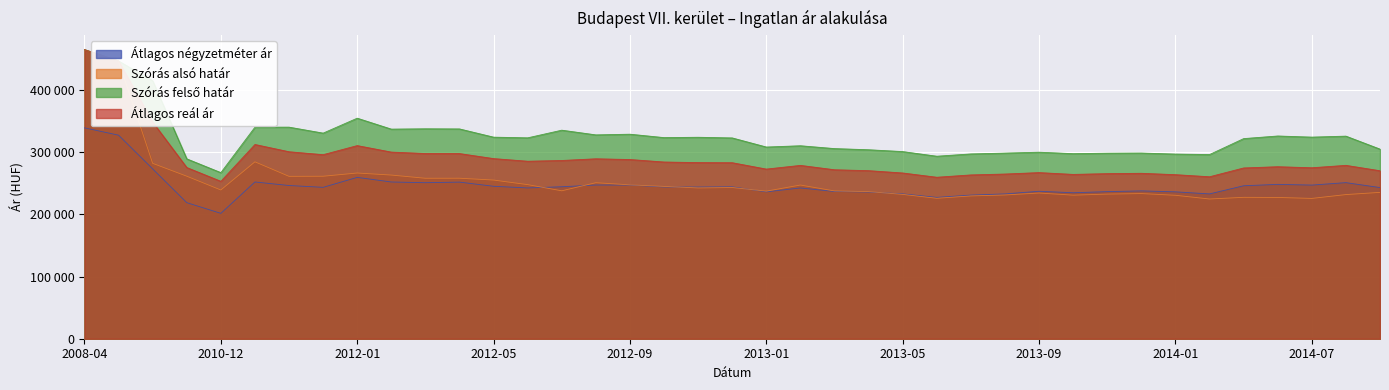

What is the approximate value of Átlagos reál ár at 2013-05, to the nearest 50?

266750